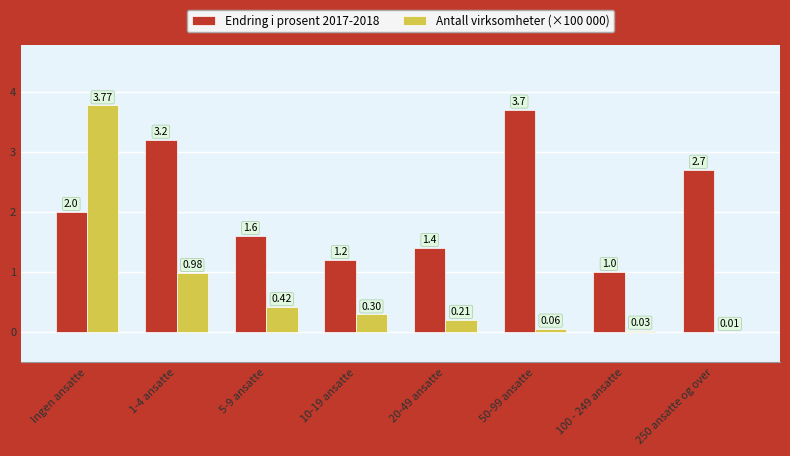

At which category does the chart reach its peak across all series?

Ingen ansatte